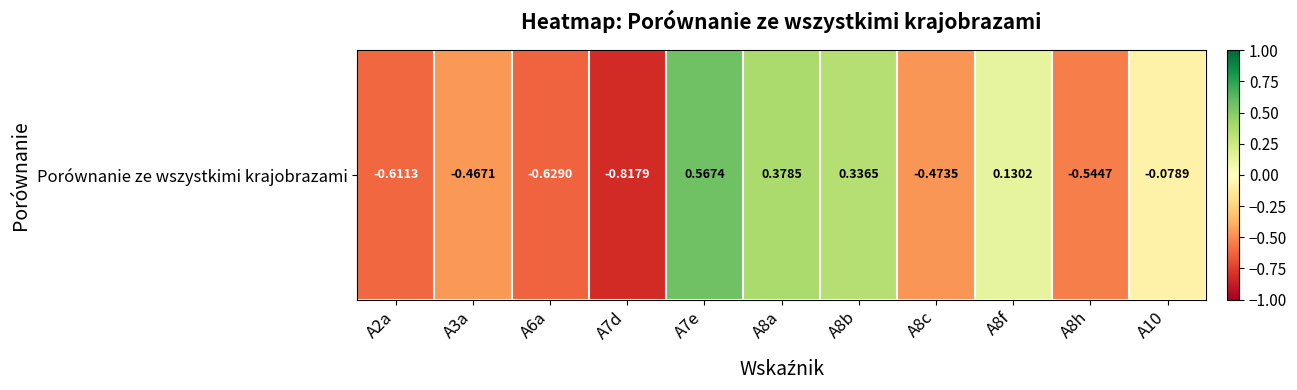

What is the average value?

-0.2